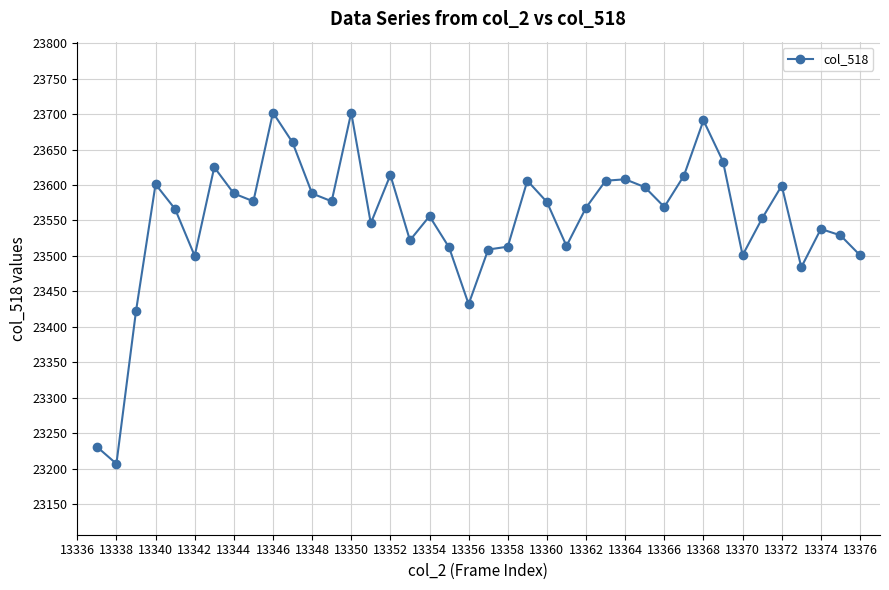

What is the greatest value displayed?

23702